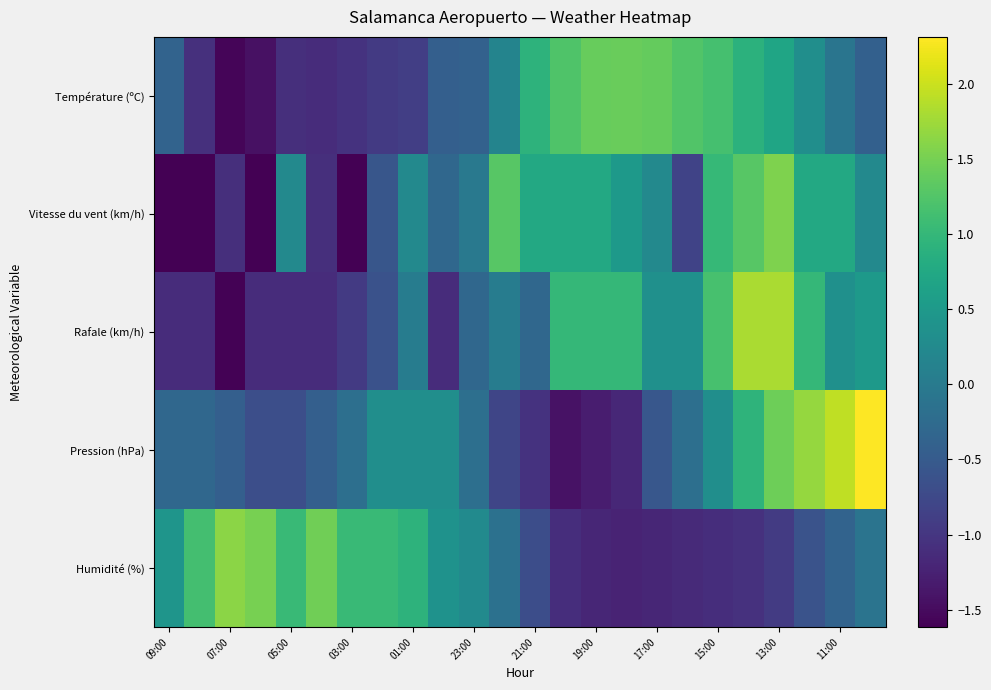

How many categories are shown in the chart?

24